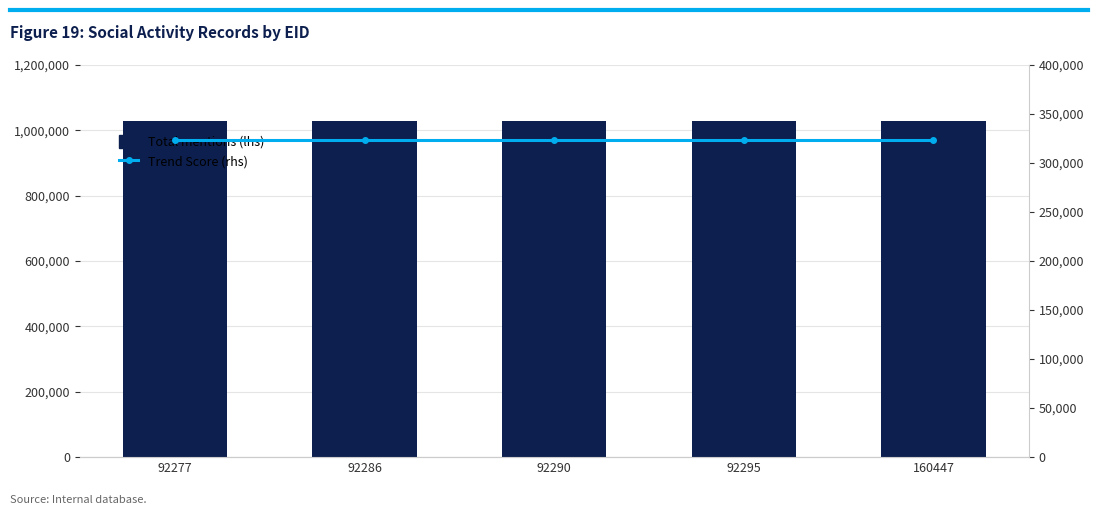

How many series are shown in this chart?

2